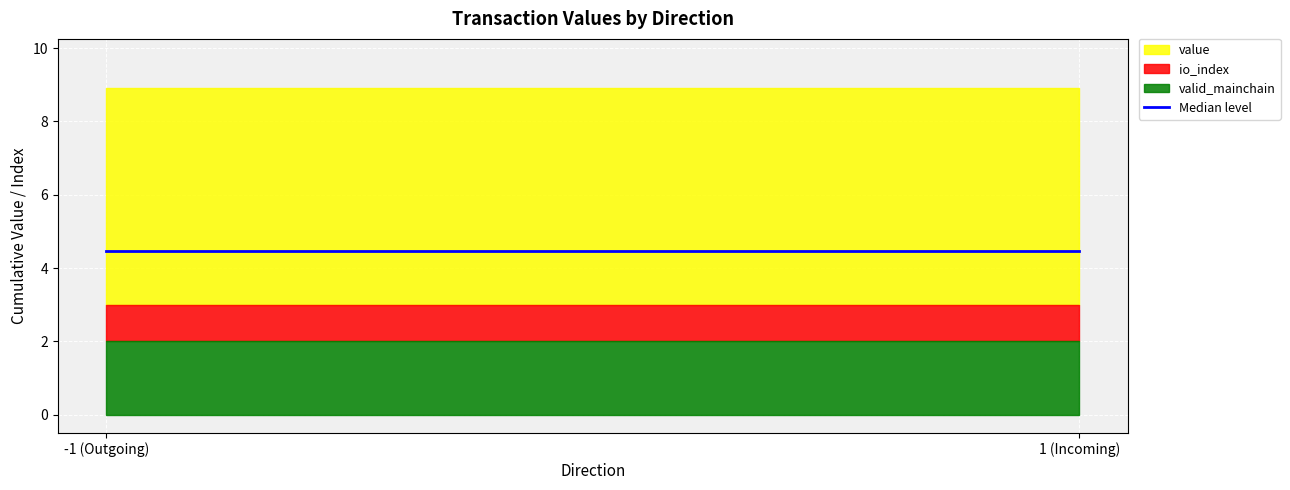

What is the total value across all series at -1 (Outgoing)?

8.9